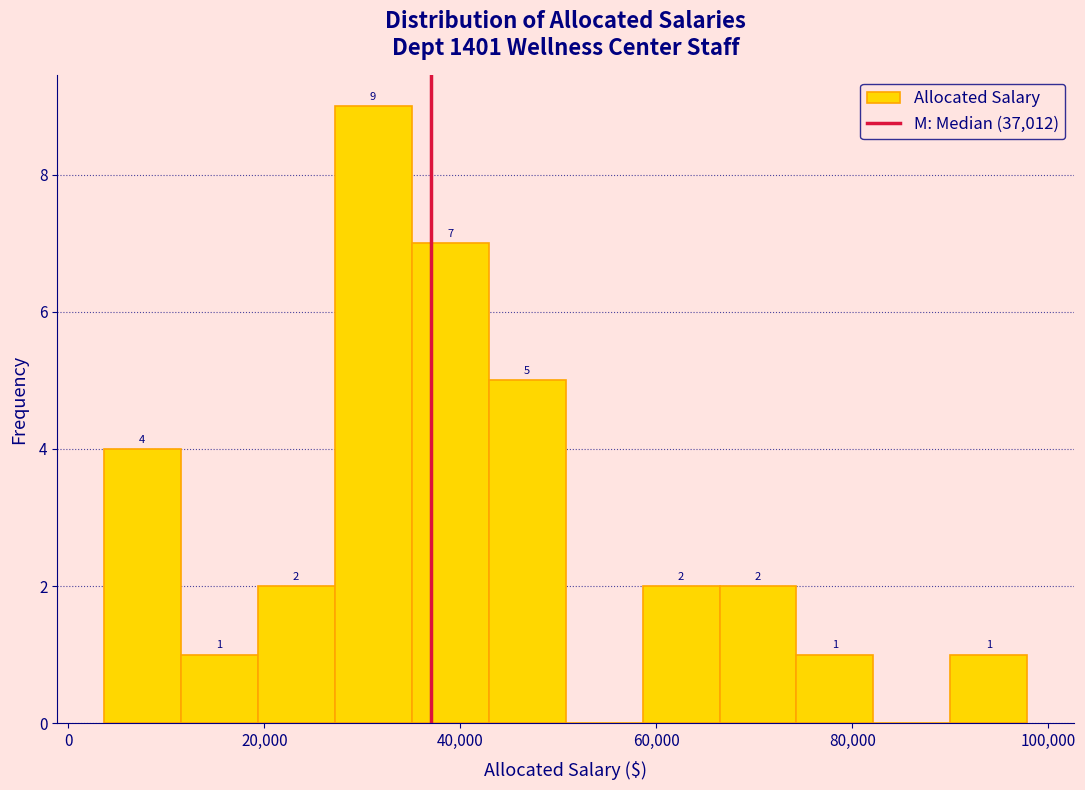

Around what value on the x-axis is the tallest bar? Give the approximate position of its centre, as read against the axis.

32000